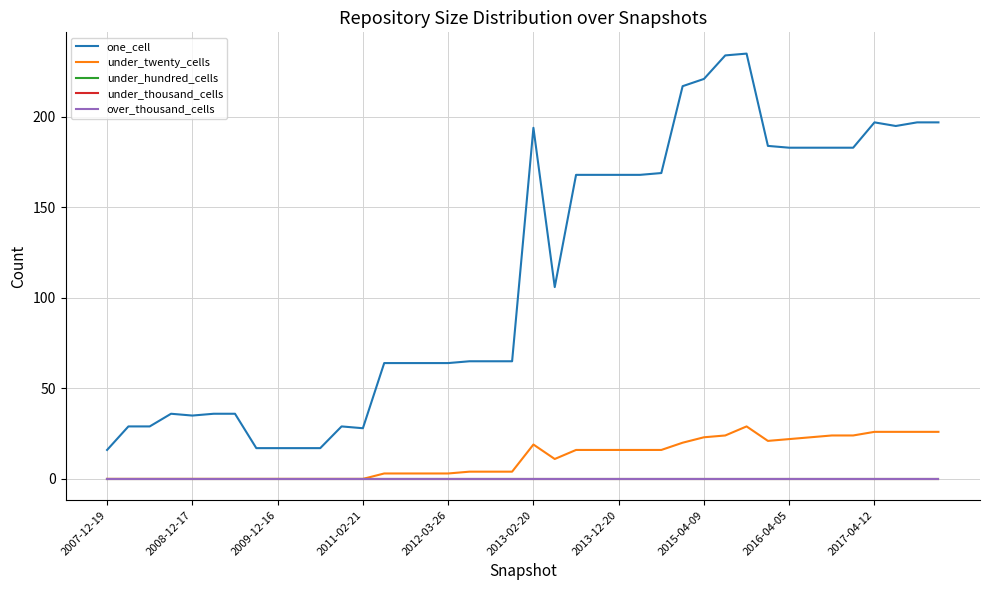

True or false: one_cell and under_hundred_cells intersect in this chart.

False